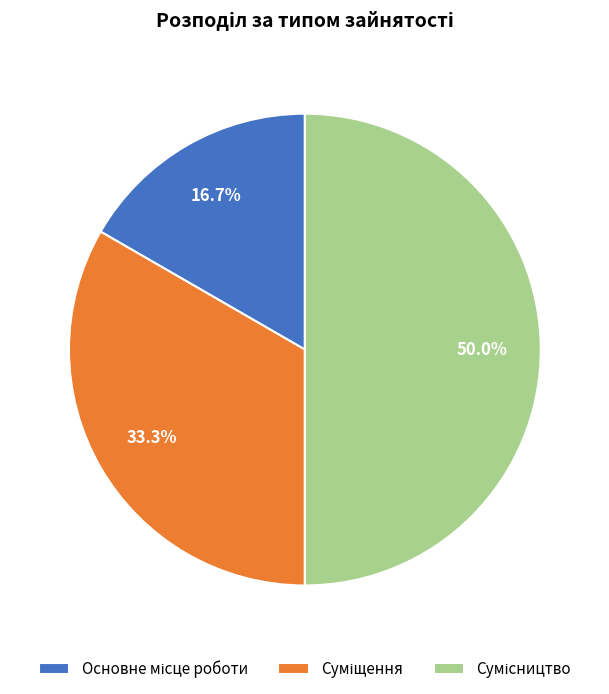

To the nearest percent, what is the combined percentage of Сумісництво and Суміщення?

83%